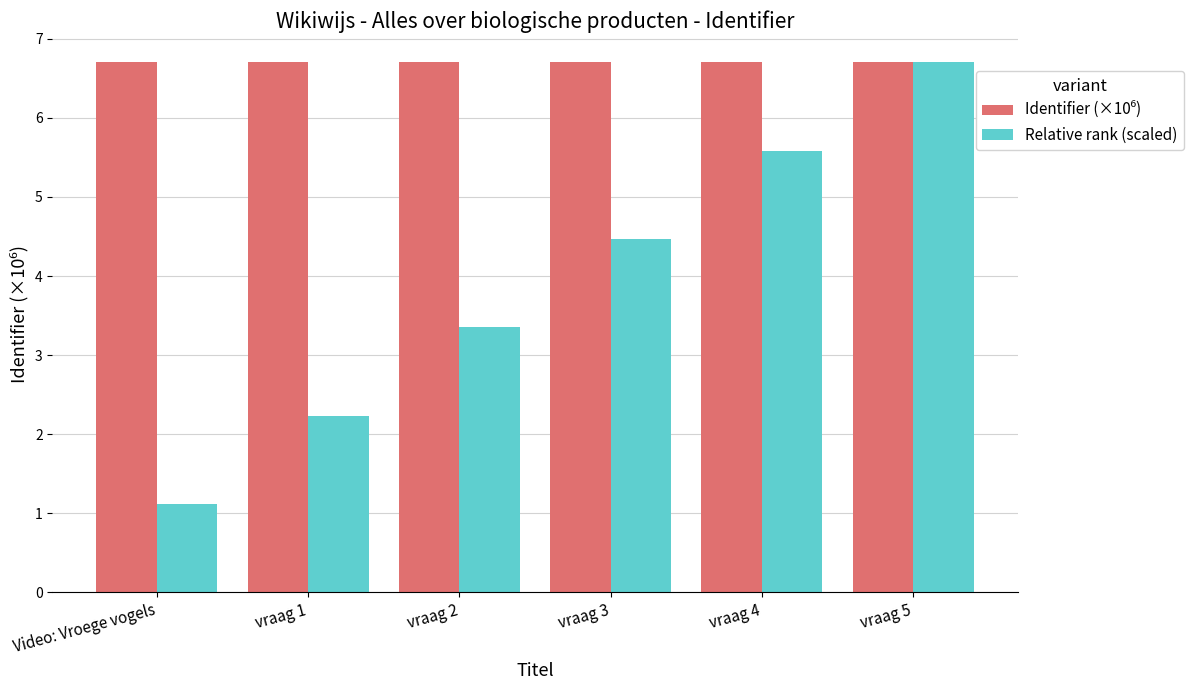

What is the label of the 1st bar from the left?

Video: Vroege vogels